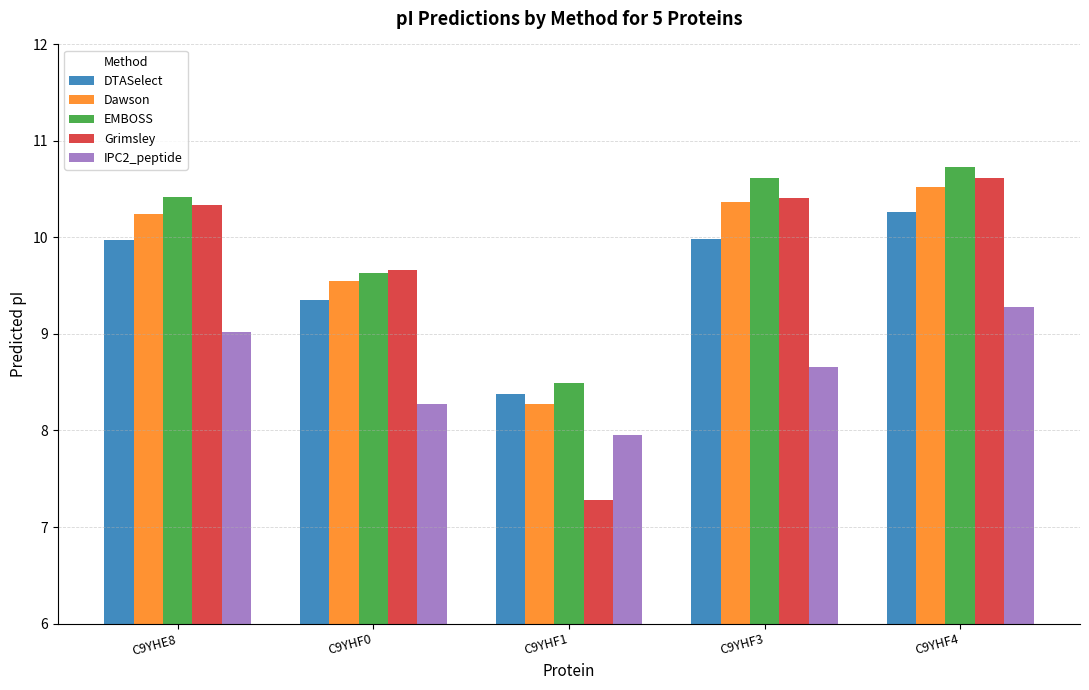

How many data points does each series have?

5